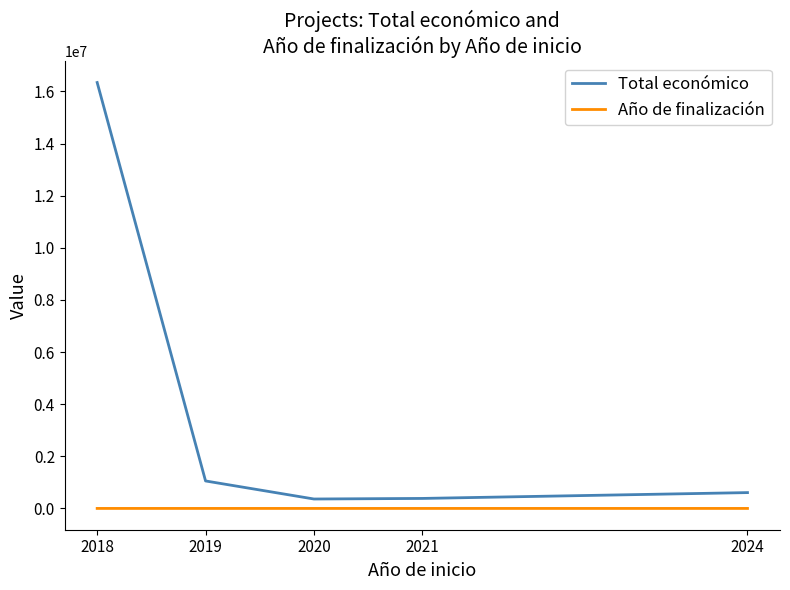

True or false: Total económico and Año de finalización intersect in this chart.

False